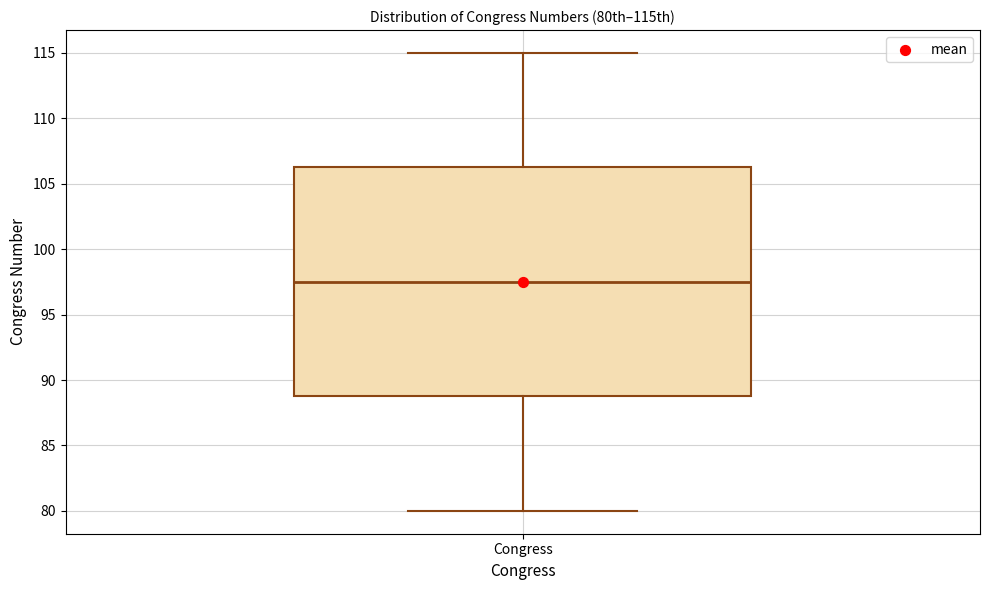

Read this box plot against the y-axis: the position of the median line, the range covered by the box, and the ends of both whiskers. The values are not printed on the chart, so give them approximately, as read against the axis.

median 97.5, box 89.0 to 106.5, whiskers 80.0 to 115.0